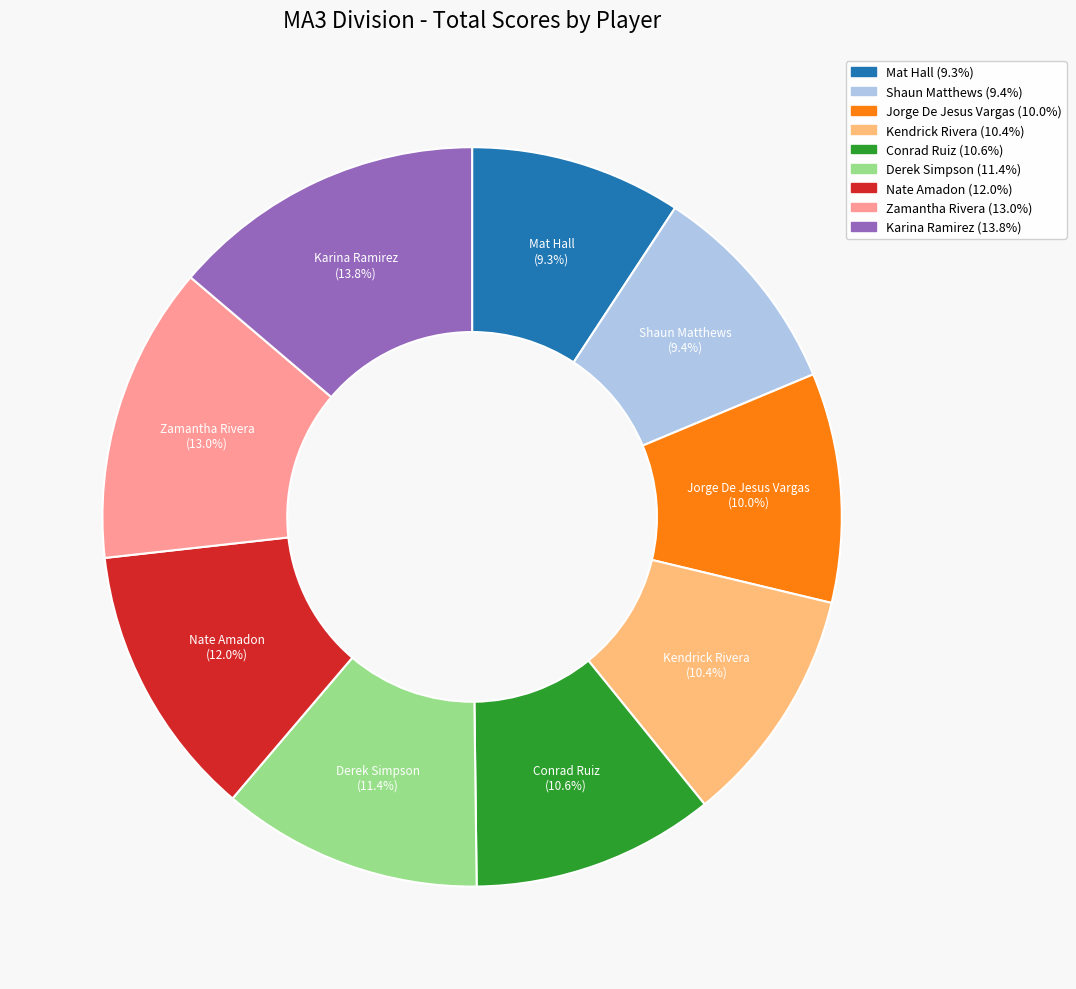

What is the ratio of the value at Mat Hall to the value at Shaun Matthews?

1.0